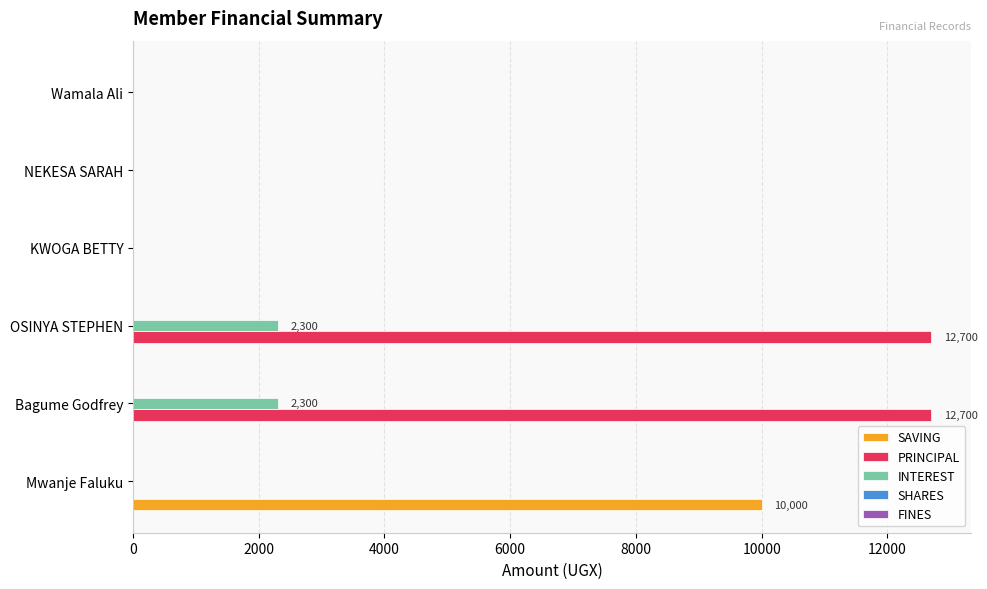

What is the greatest value displayed?

12700